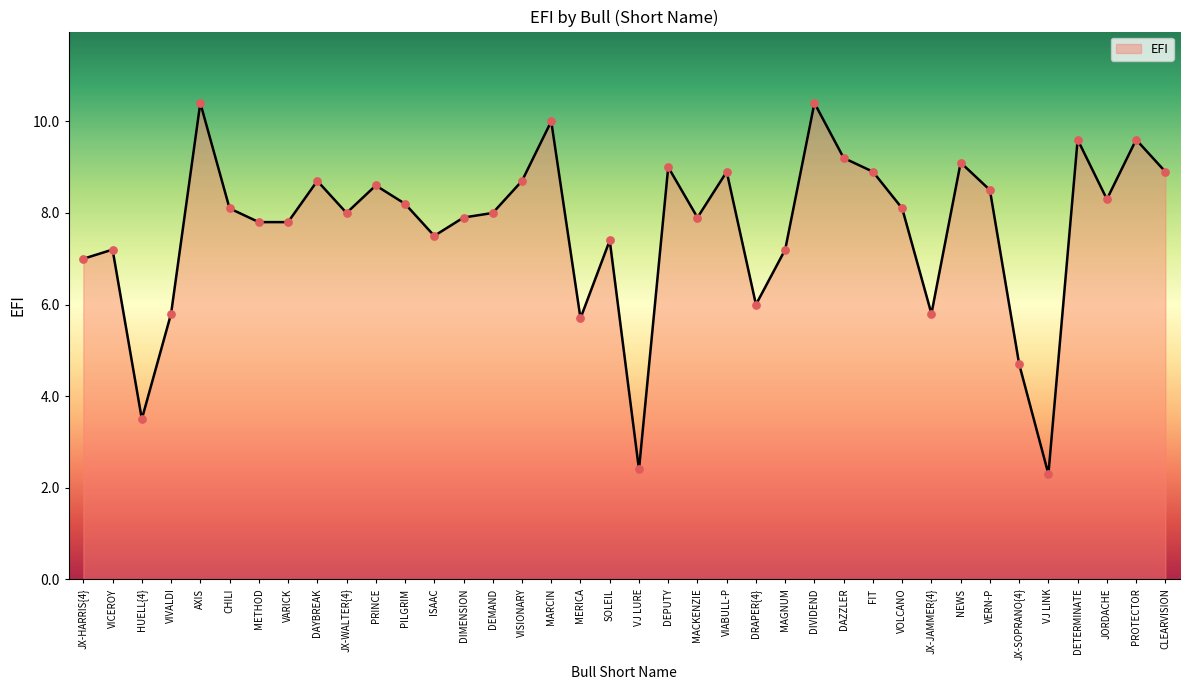

Which has a higher value, VISIONARY or VERN-P?

VISIONARY